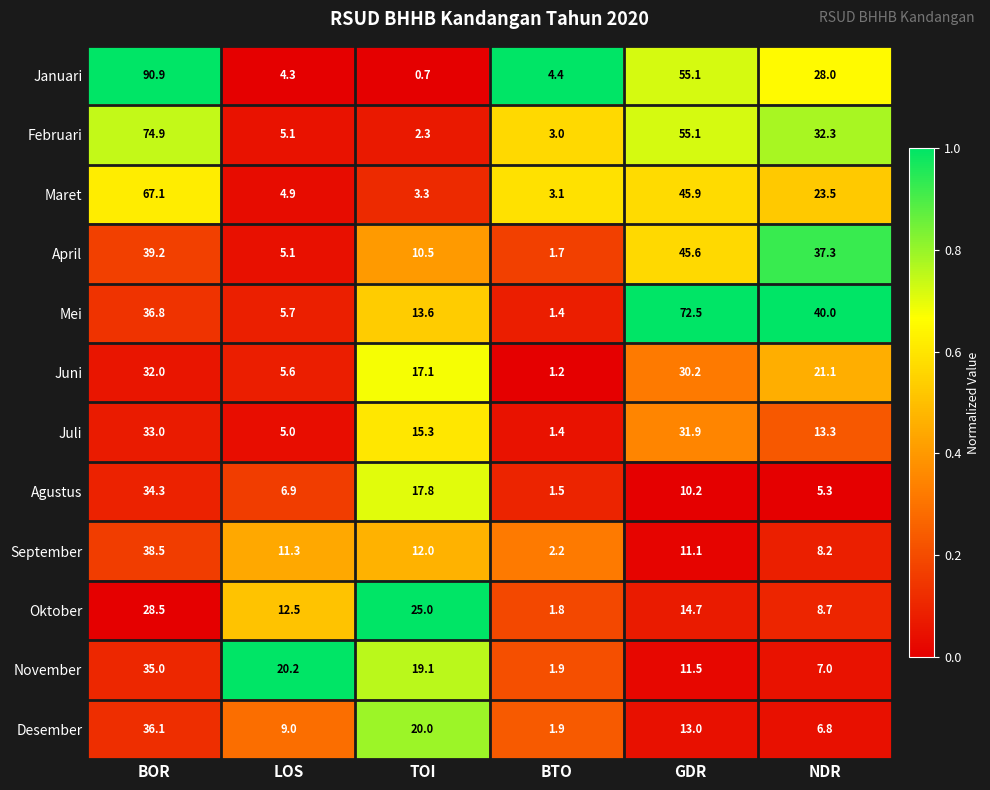

At how many categories does at least one series exceed 0?

6